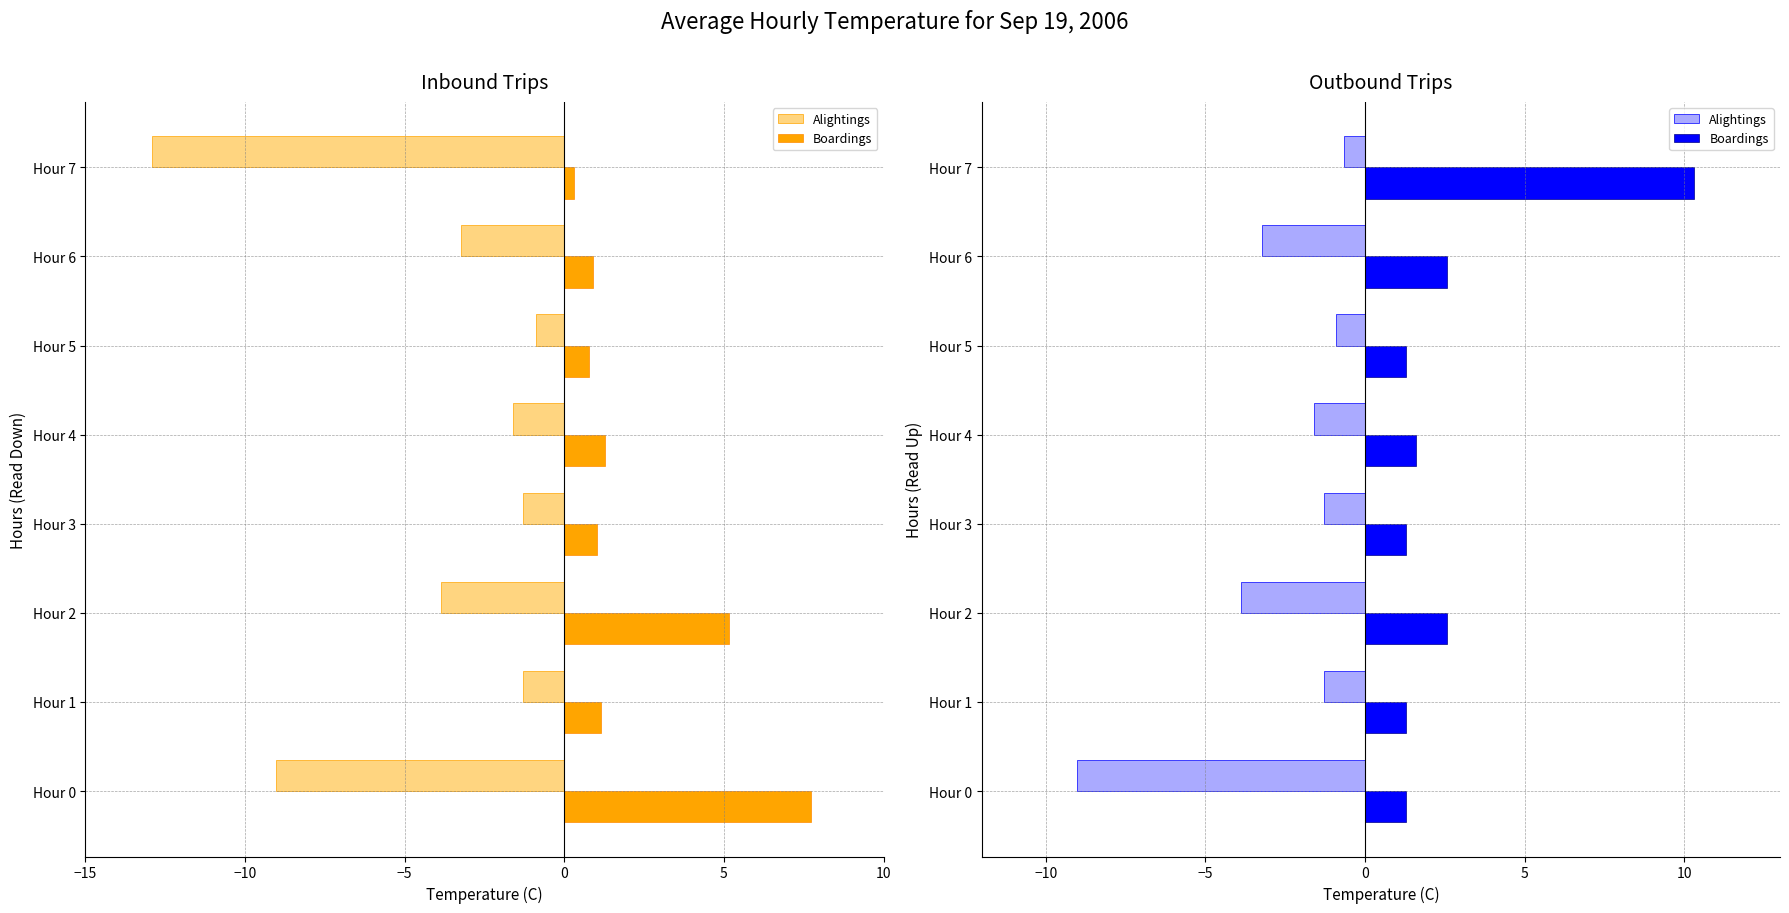

List the series in order of their overall mean, highest first.

Boardings, Alightings